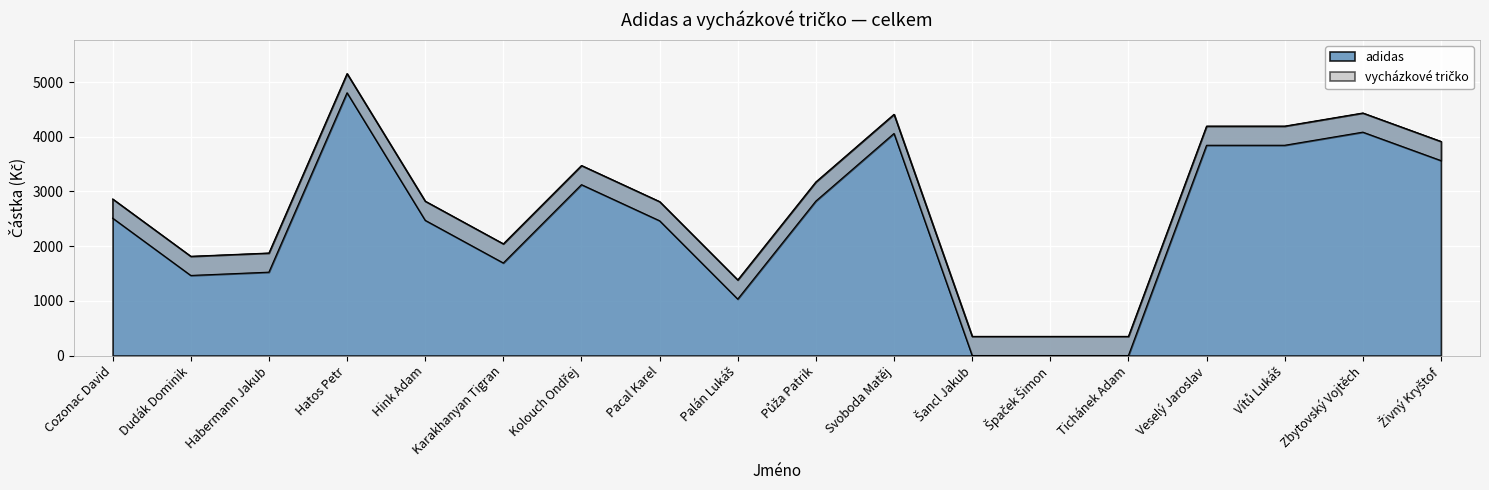

Is it true that adidas equals 648 at Habermann Jakub?

False